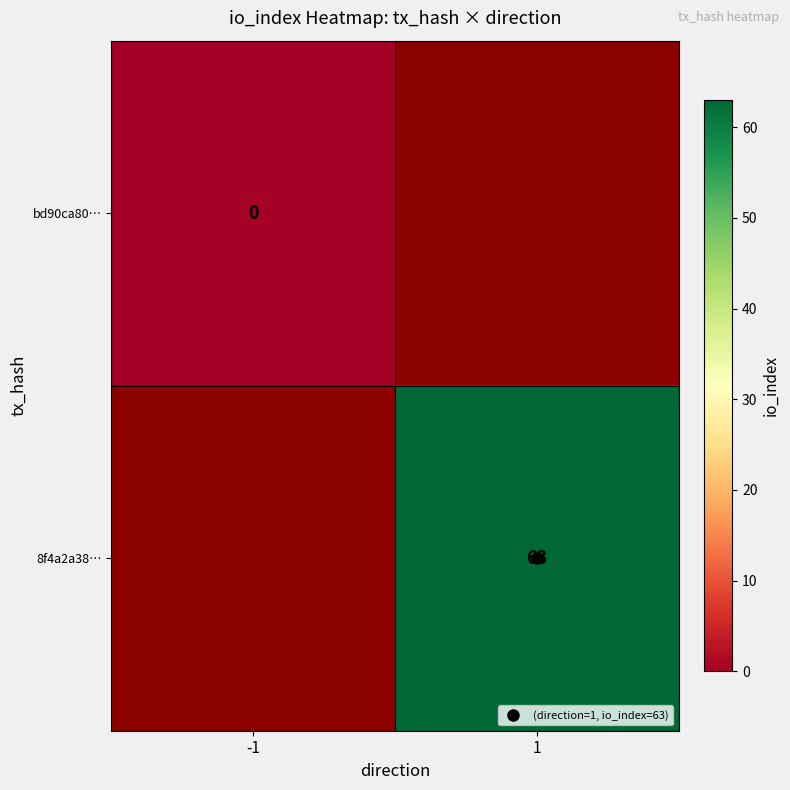

Which label corresponds to the largest value in the chart?

1